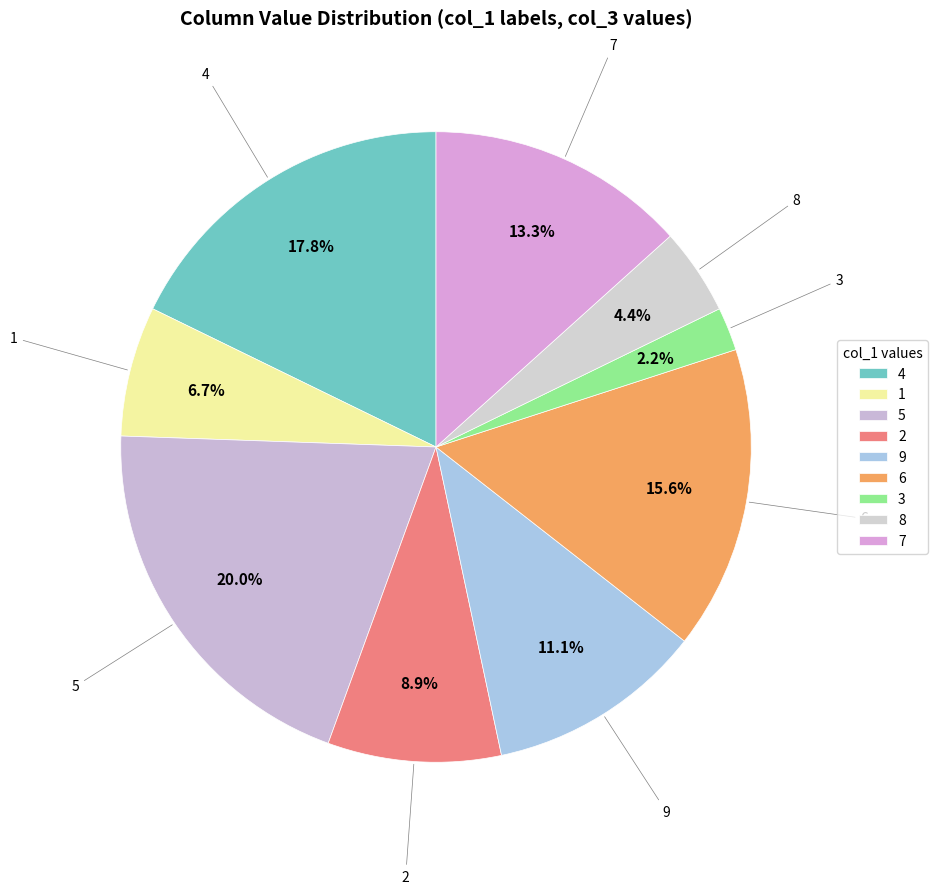

Approximately how many times larger is the value at 9 compared to 3?

5.0